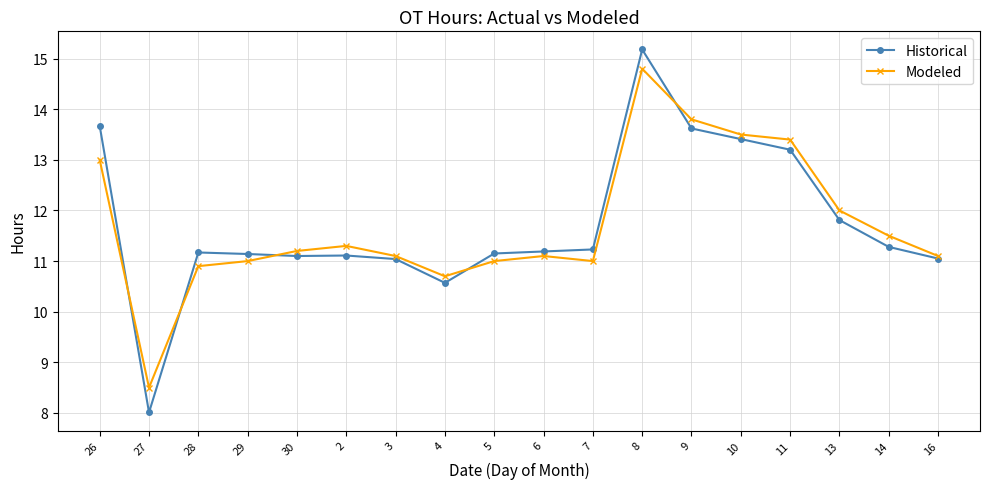

Count the number of data series in this chart.

2